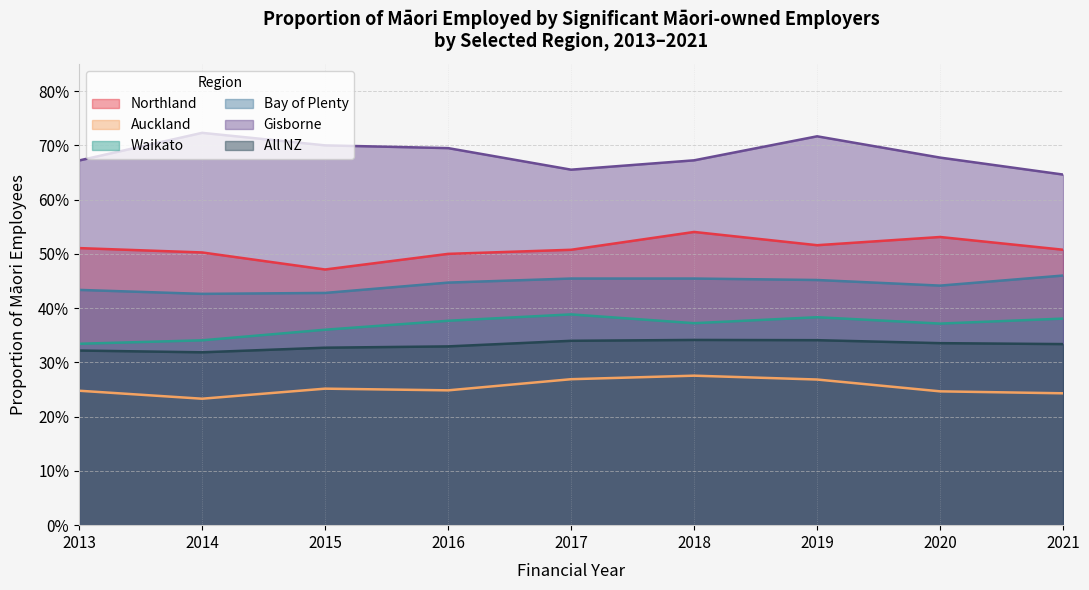

True or false: Waikato and Bay of Plenty intersect in this chart.

False